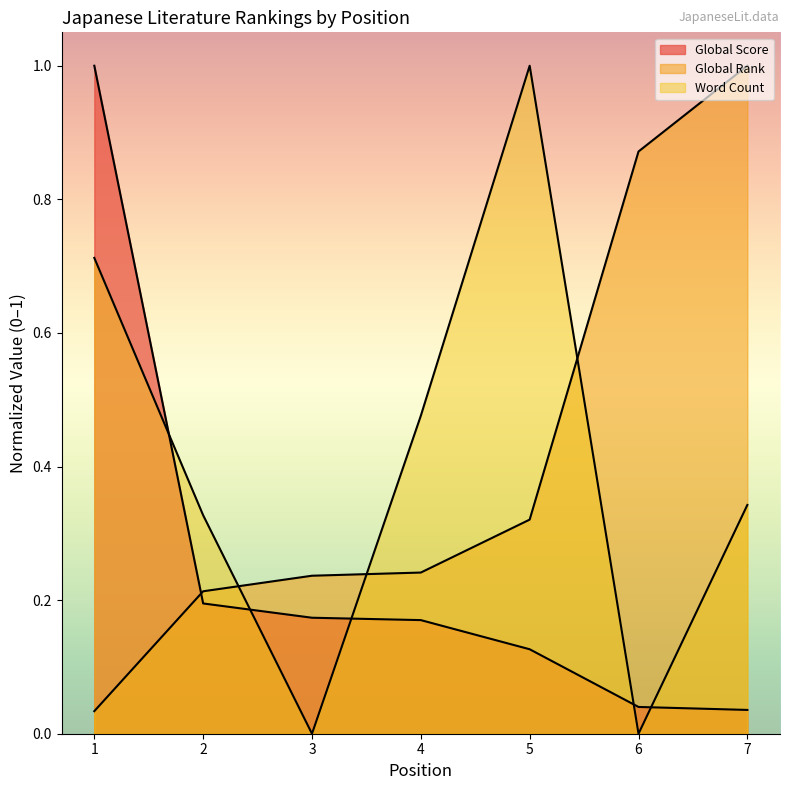

Reading left to right, extract all data points from this chart.

Global Score: 1=1.0	2=0.2	3=0.2	4=0.2	5=0.1	6=0.0	7=0.0
Global Rank: 1=0.0	2=0.2	3=0.2	4=0.2	5=0.3	6=0.9	7=1.0
Word Count: 1=0.7	2=0.3	3=0.0	4=0.5	5=1.0	6=0.0	7=0.3